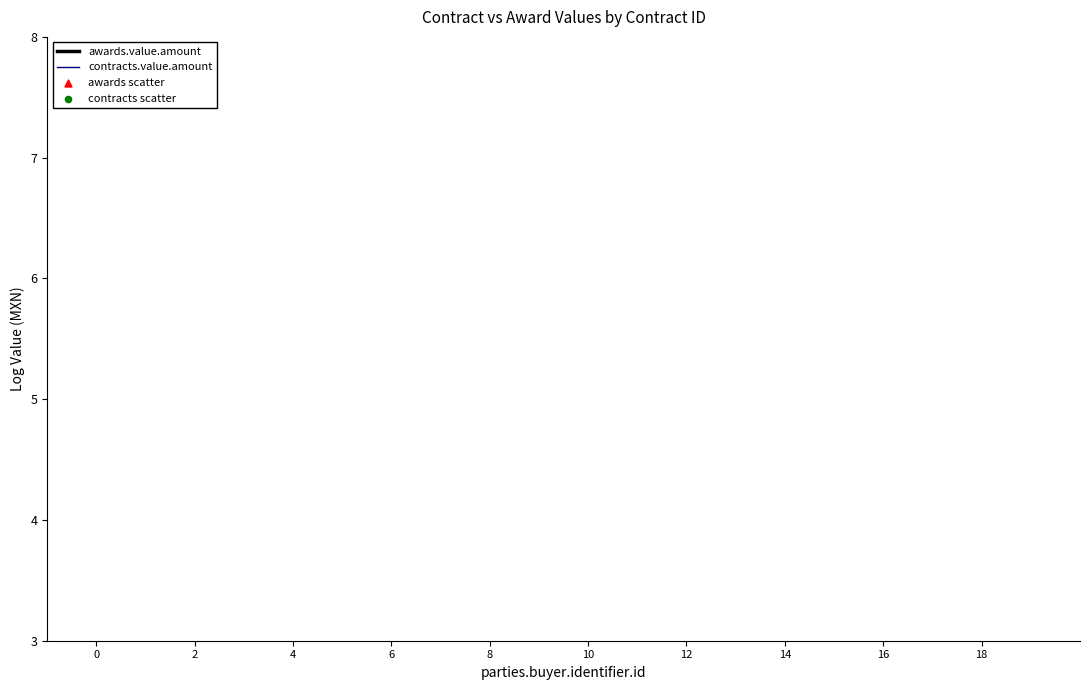

What are all the series names shown in the legend?

awards.value.amount, contracts.value.amount, awards scatter, contracts scatter